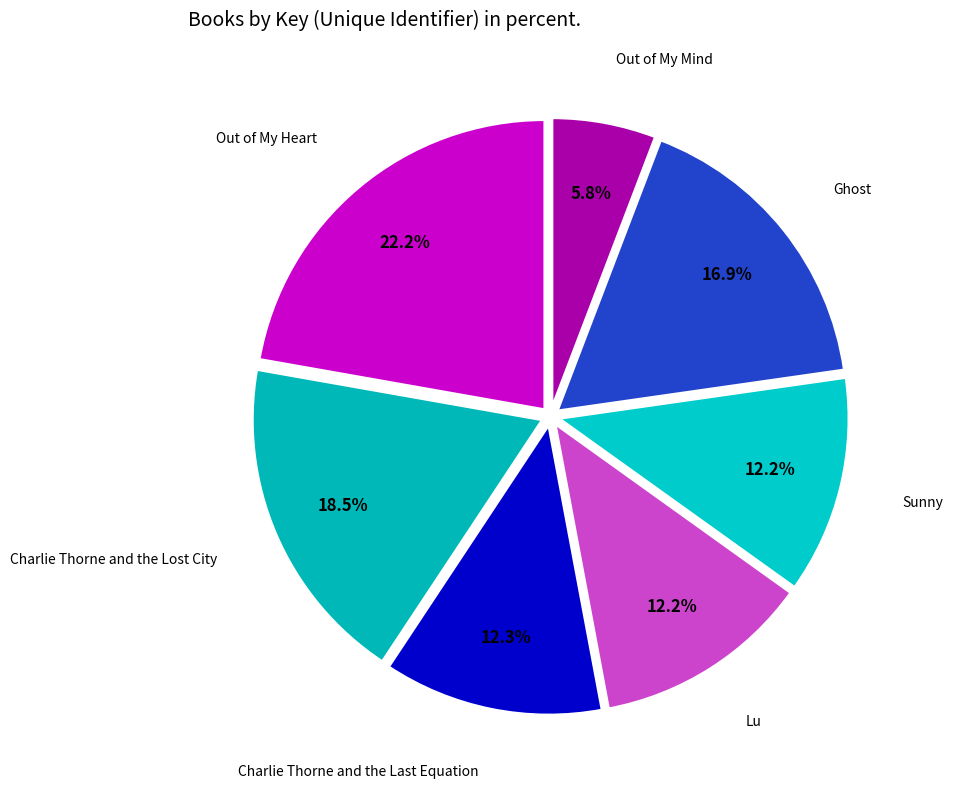

How many segments does this pie chart have?

7